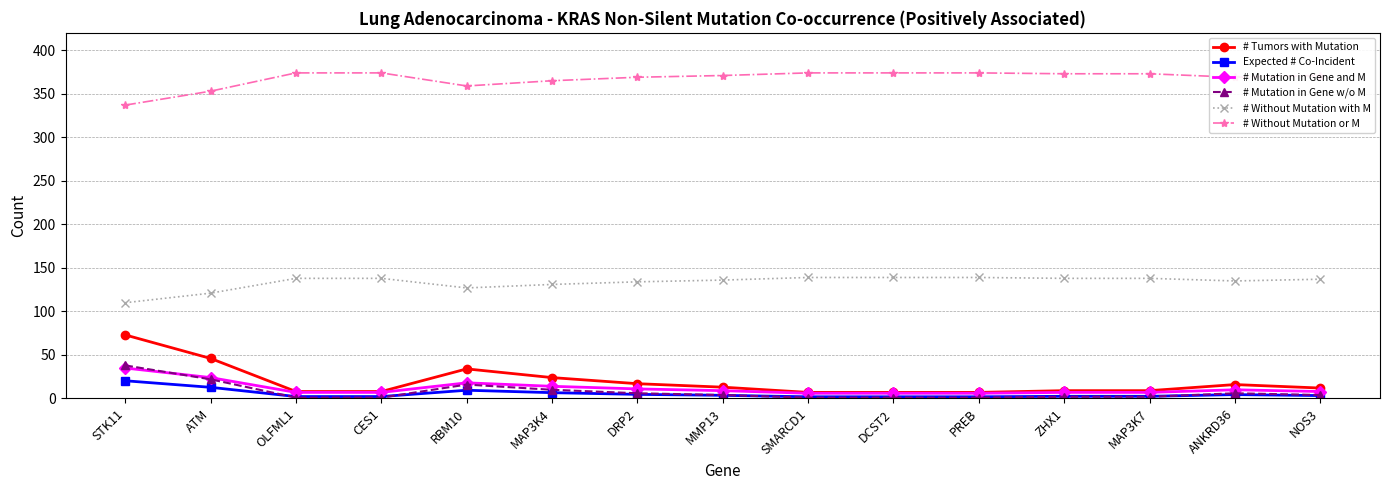

Which series has the largest total across all categories?

# Without Mutation or M